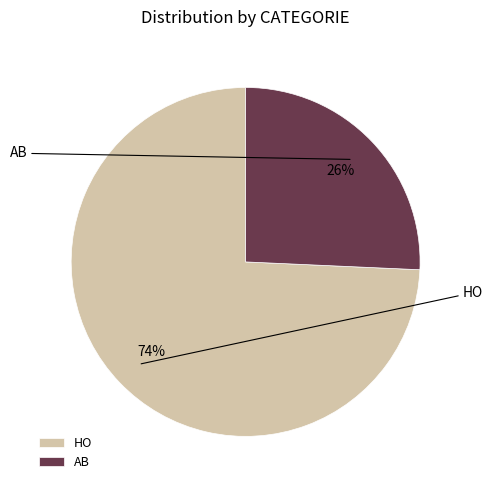

Is there a majority slice in this chart?

Yes